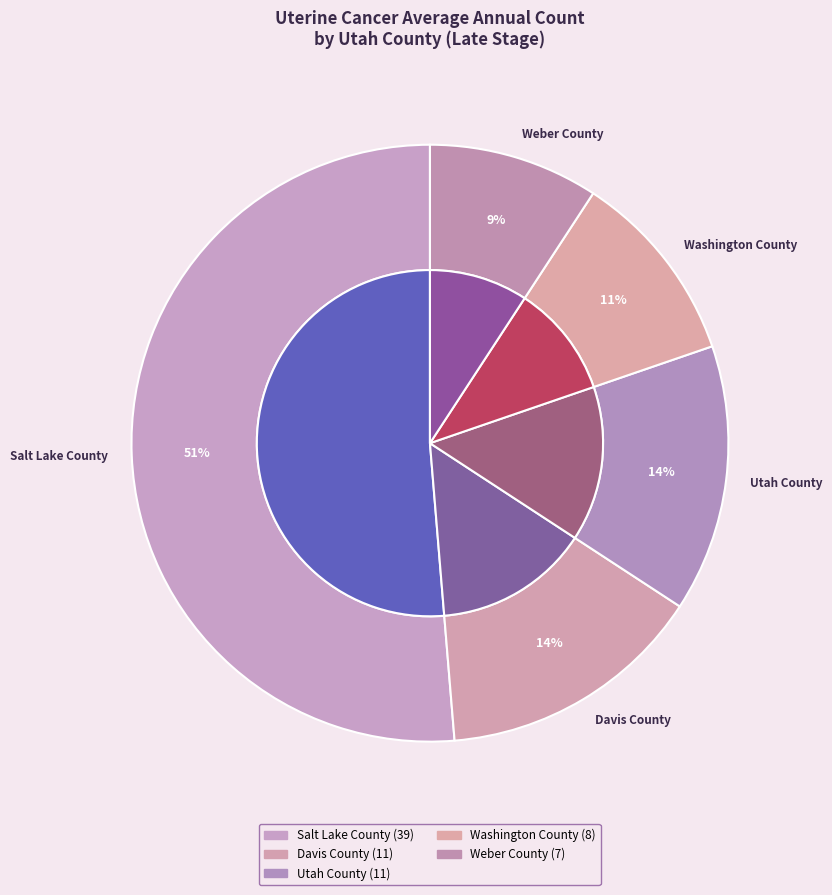

Rank the categories by value from highest to lowest.

Salt Lake County, Davis County, Utah County, Washington County, Weber County